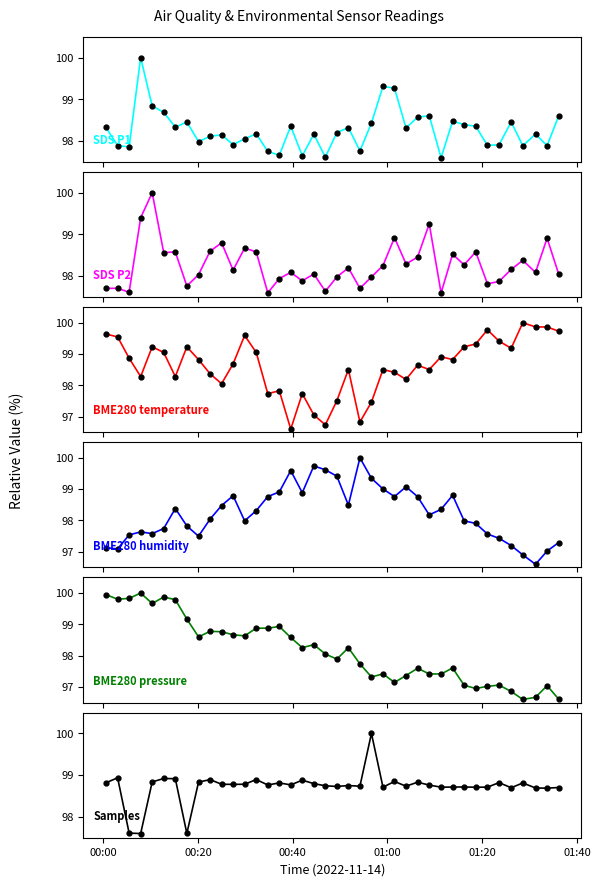

Which series has the widest spread of values?

BME280_temperature